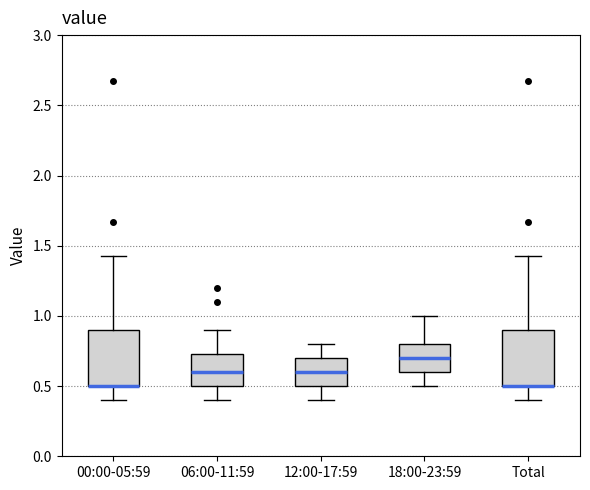

Reading left to right, read every box against the y-axis: the position of its median line, the range the box covers, and the ends of its whiskers. The values are not printed on the chart, so give them approximately, as read against the axis.

00:00-05:59: median 0.50 (drawn on the box's lower edge), box 0.50 to 0.90, whiskers 0.40 to 1.45
06:00-11:59: median 0.60, box 0.50 to 0.75, whiskers 0.40 to 0.90
12:00-17:59: median 0.60, box 0.50 to 0.70, whiskers 0.40 to 0.80
18:00-23:59: median 0.70, box 0.60 to 0.80, whiskers 0.50 to 1.00
Total: median 0.50 (drawn on the box's lower edge), box 0.50 to 0.90, whiskers 0.40 to 1.45